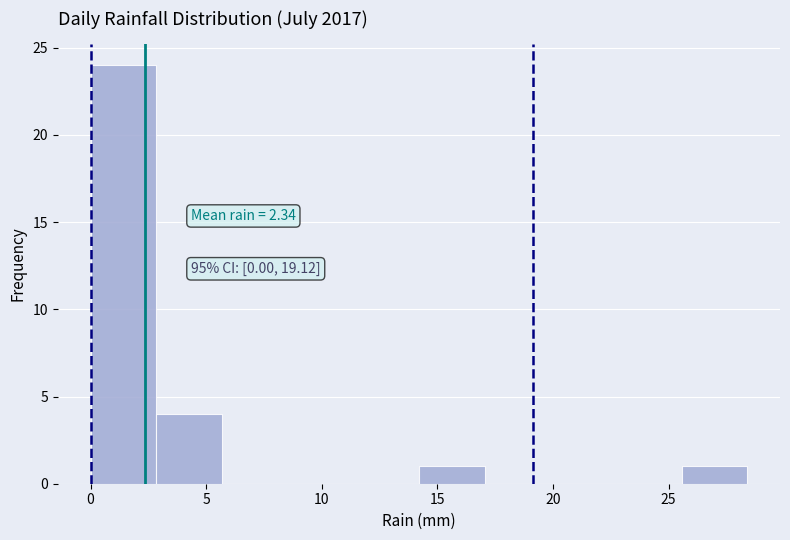

Over which range of the x-axis is the bar tallest?

0.0 to 3.0